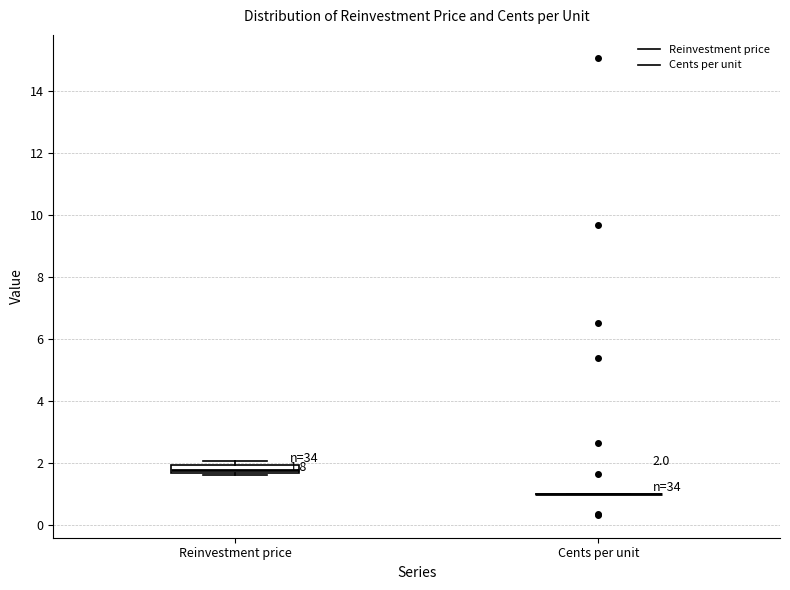

Comparing the boxes themselves (not the whiskers), which one is the tallest?

Reinvestment price